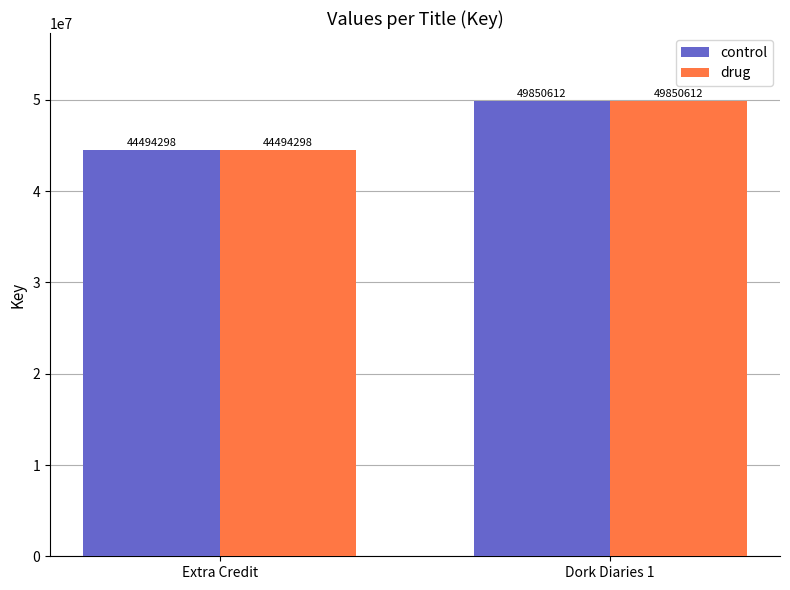

Rank the categories by control value from lowest to highest.

Extra Credit, Dork Diaries 1